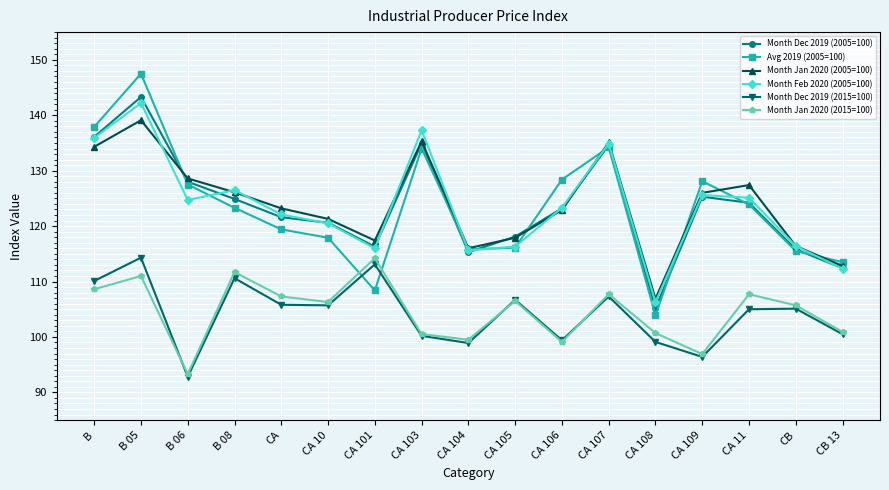

How many interior local peaks does the Month Jan 2020 (2015=100) series have?

6